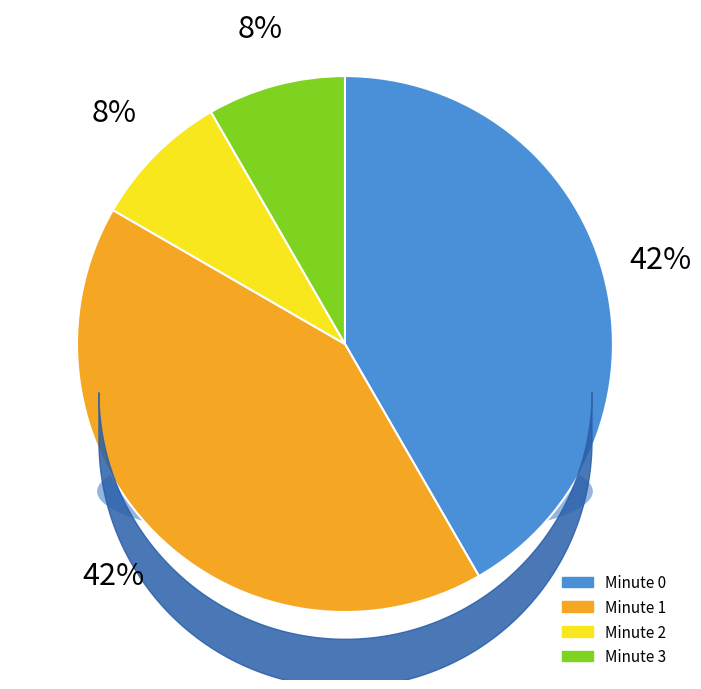

Combined, do Minute 3 and Minute 2 account for over 50%?

No